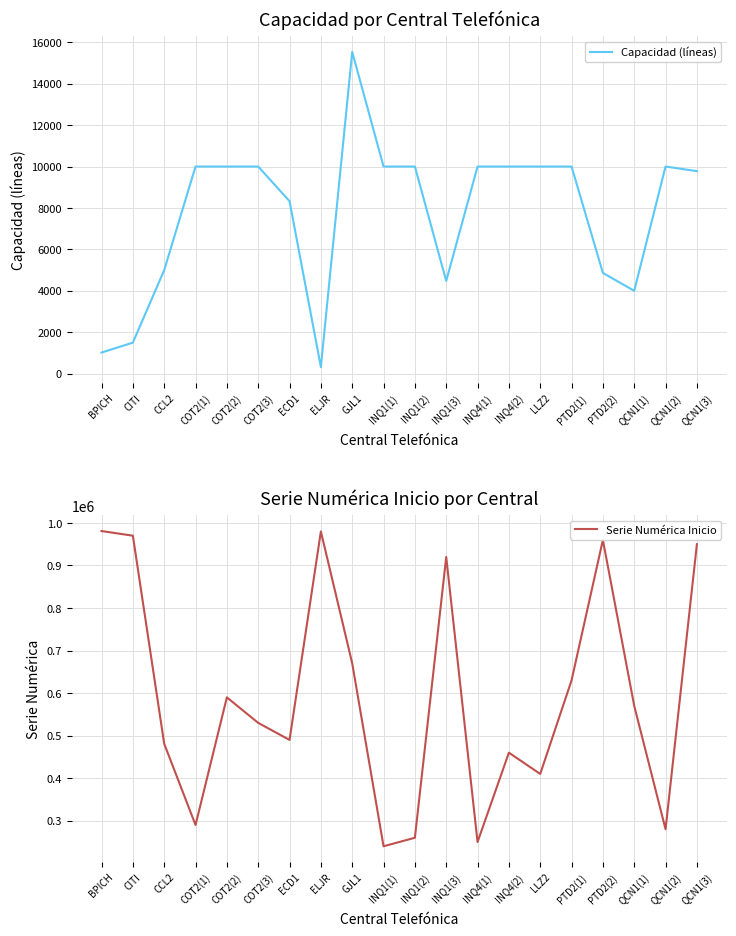

Is it true that Serie Numérica Inicio equals 590000 at COT2(2)?

True